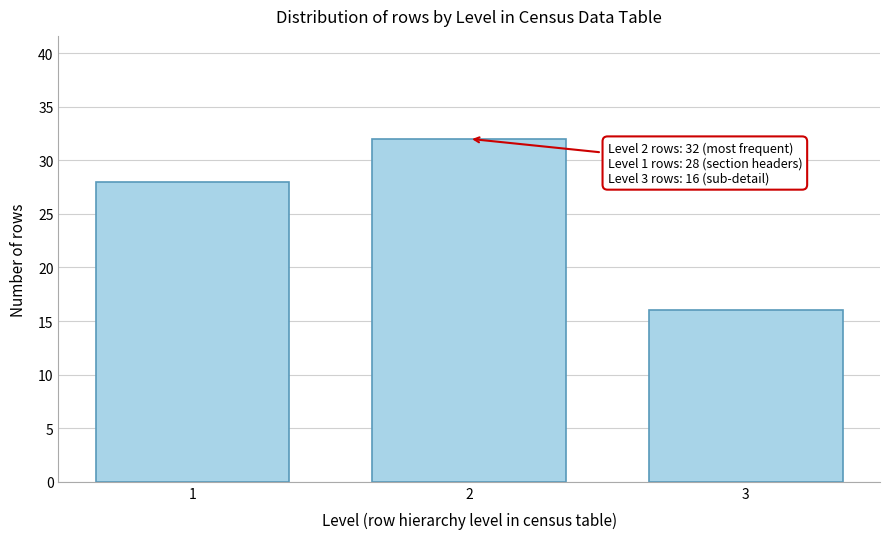

Reading left to right, list all the values displayed in this chart.

1=28	2=32	3=16